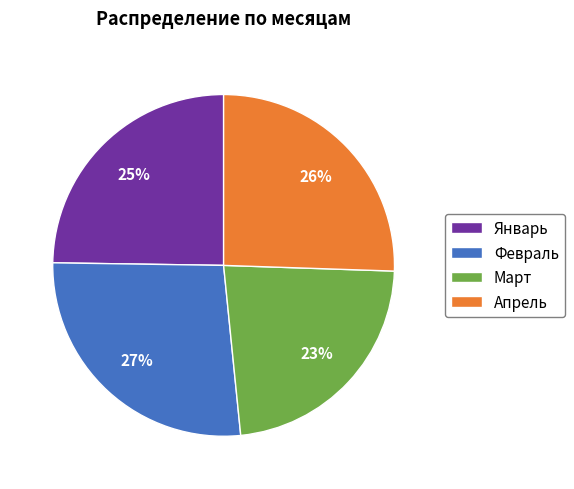

To the nearest percent, what is the difference between the Апрель and Январь slice percentages?

1%